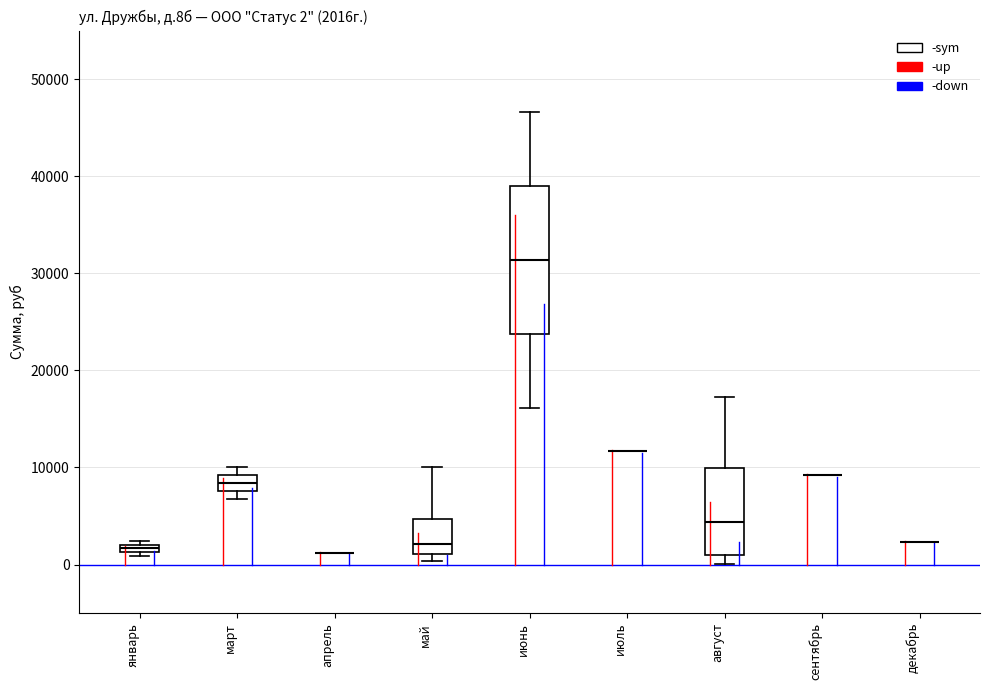

Comparing the boxes themselves (not the whiskers), which one is the tallest?

июнь